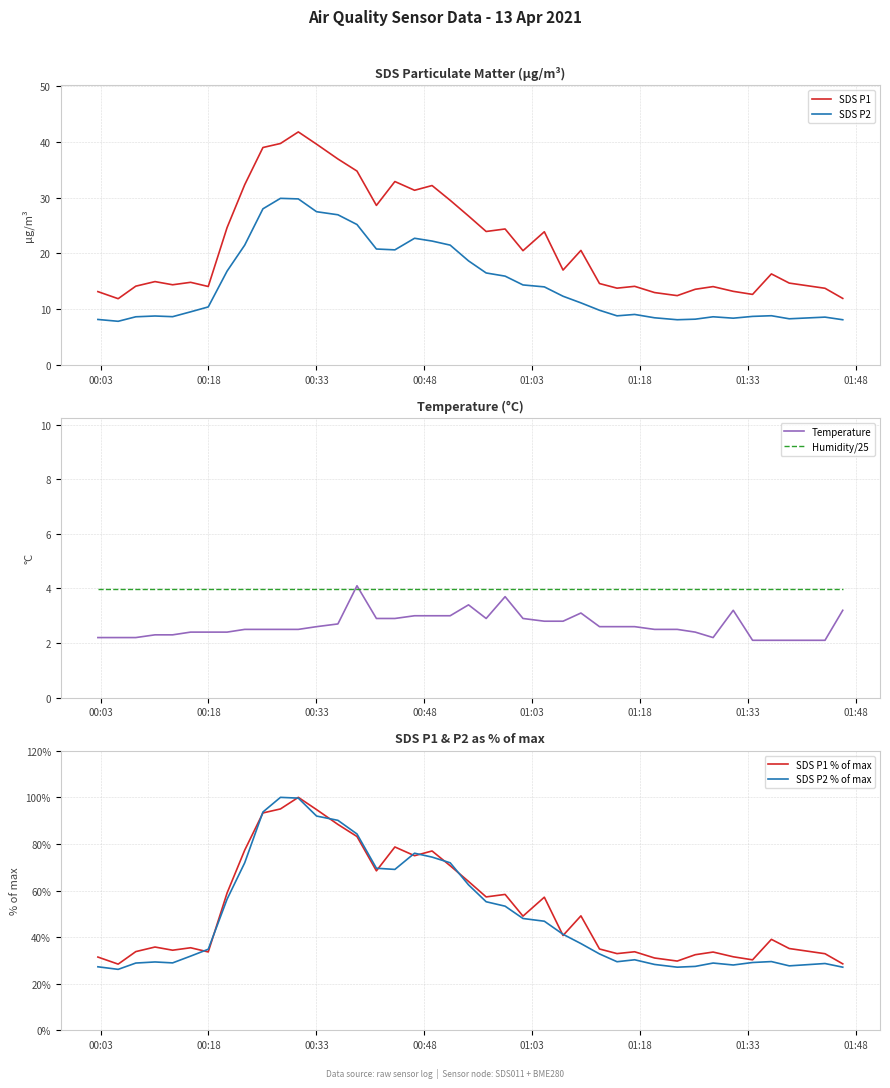

What is the maximum value for Temperature?

4.1